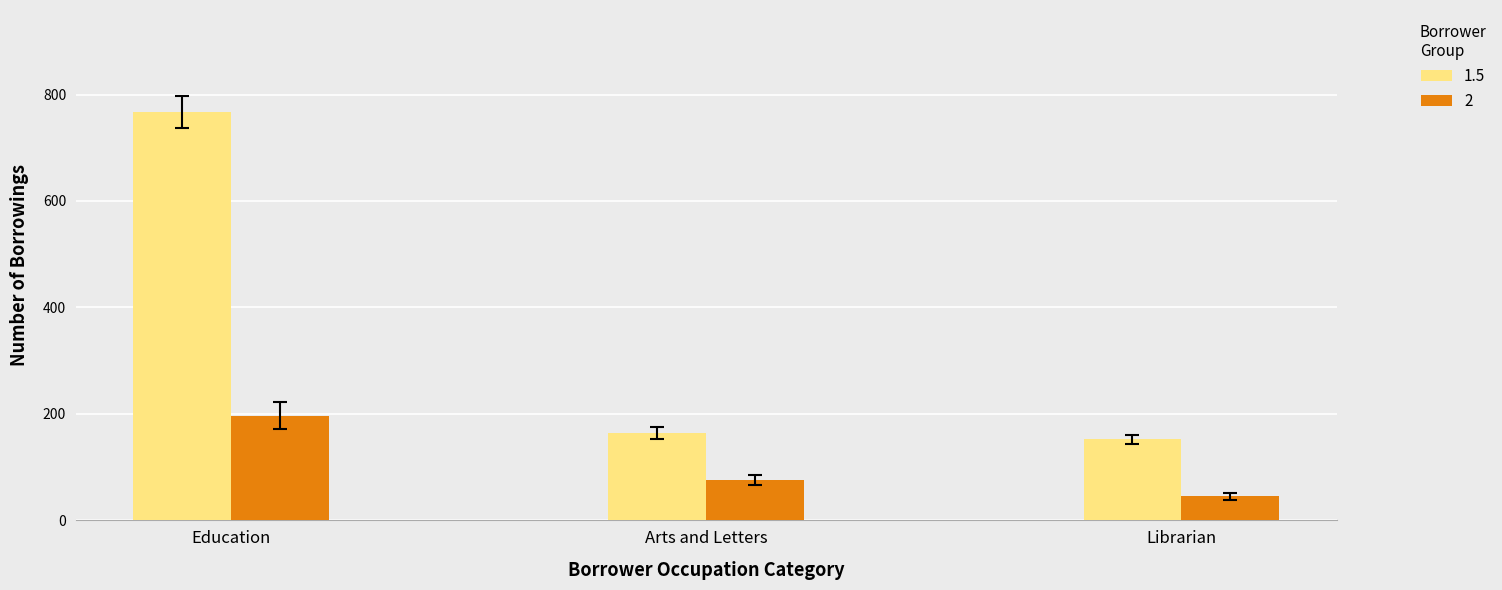

How many bars are there in each group?

2